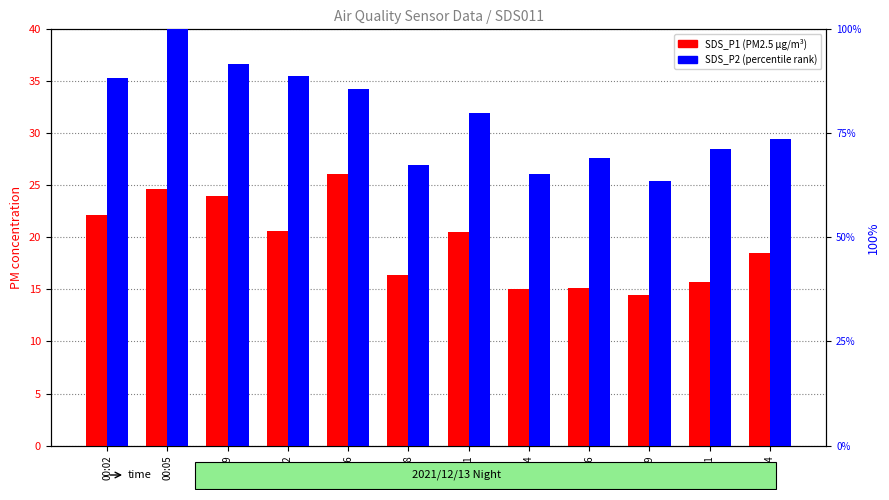

Rank the series by their average value, from highest to lowest.

SDS_P2 (percentile), SDS_P1 (PM2.5)